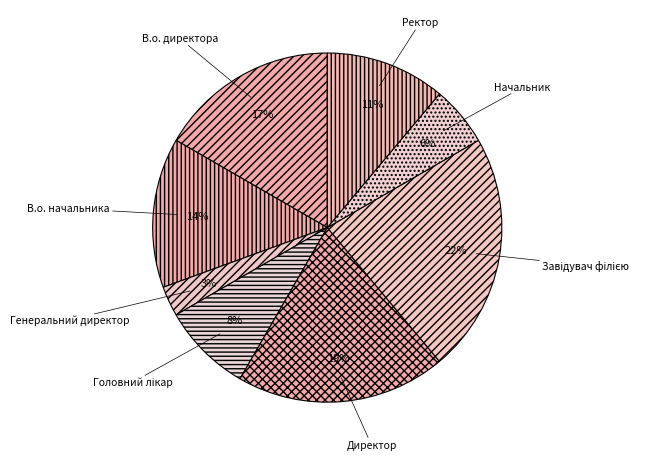

Which category has the smallest portion of the pie?

Генеральний директор